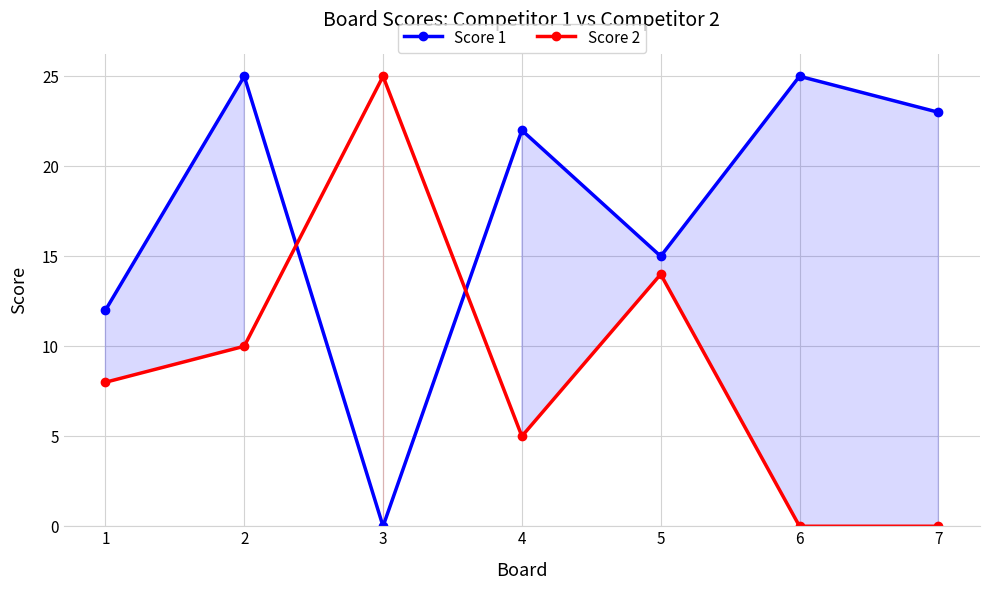

Reading left to right, extract all data points from this chart.

Score 1: 12	25	0	22	15	25	23
Score 2: 8	10	25	5	14	0	0